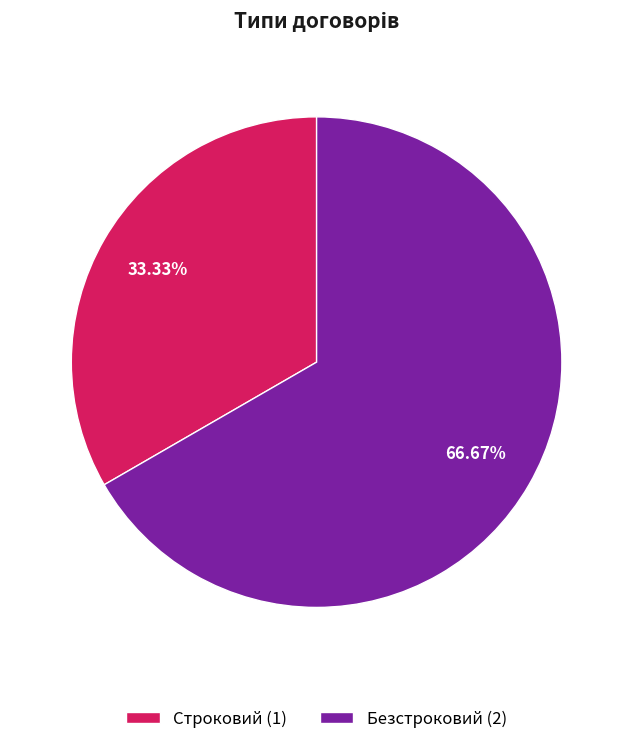

Approximately how many times larger is the value at Строковий (1) compared to Безстроковий (2)?

0.5